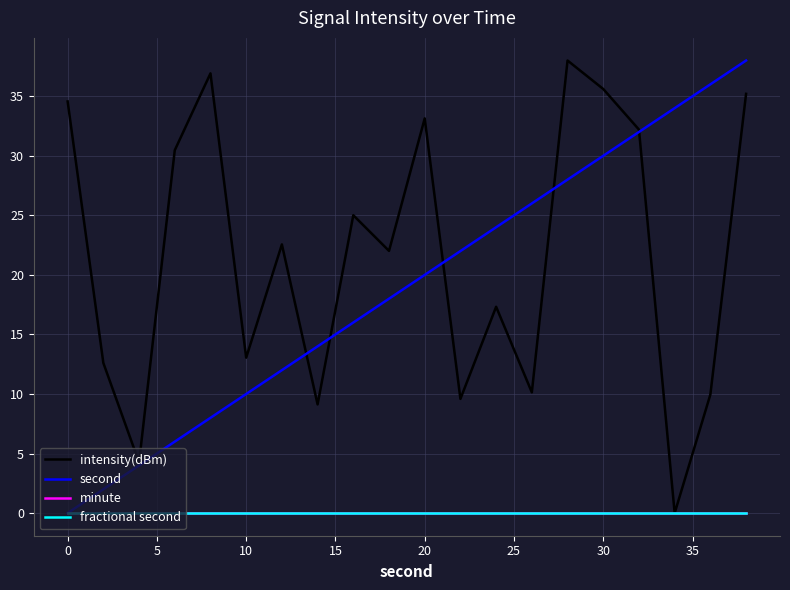

What is the average value of the second series?

19.0